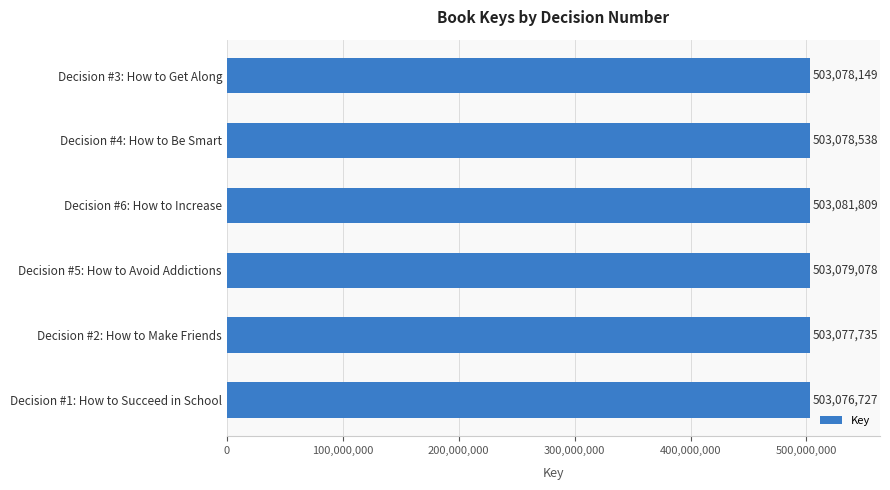

What is the sum of all values?

3018472036